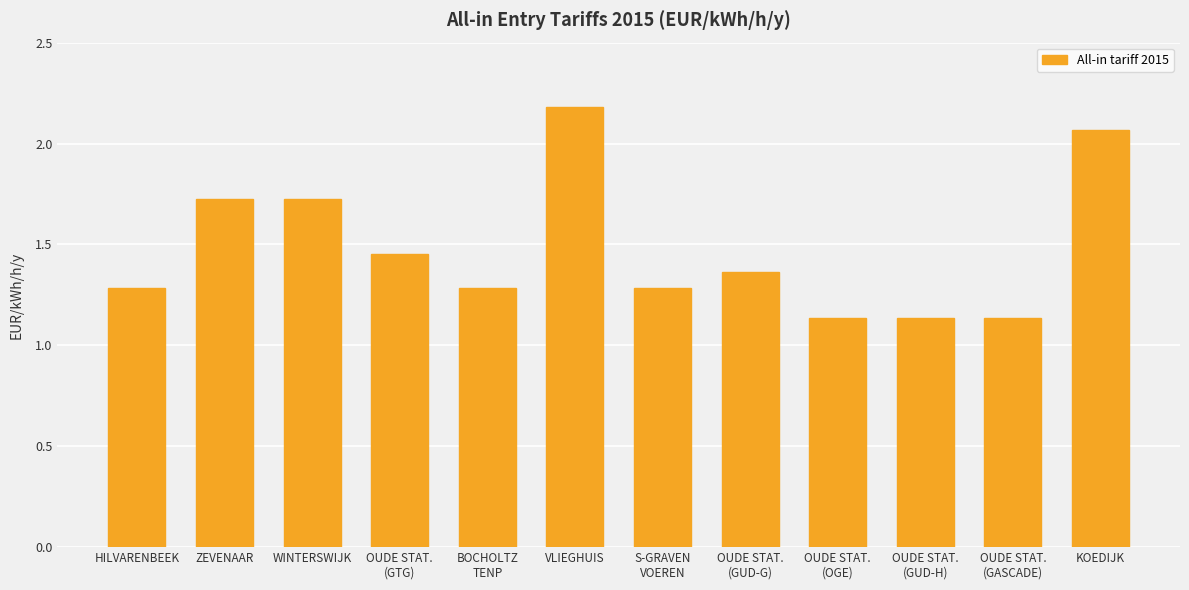

What position from the right is VLIEGHUIS?

7